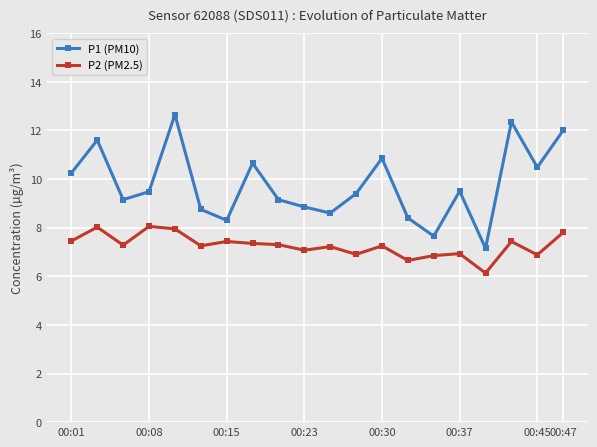

List the series in order of their peak value, lowest first.

P2 (PM2.5), P1 (PM10)